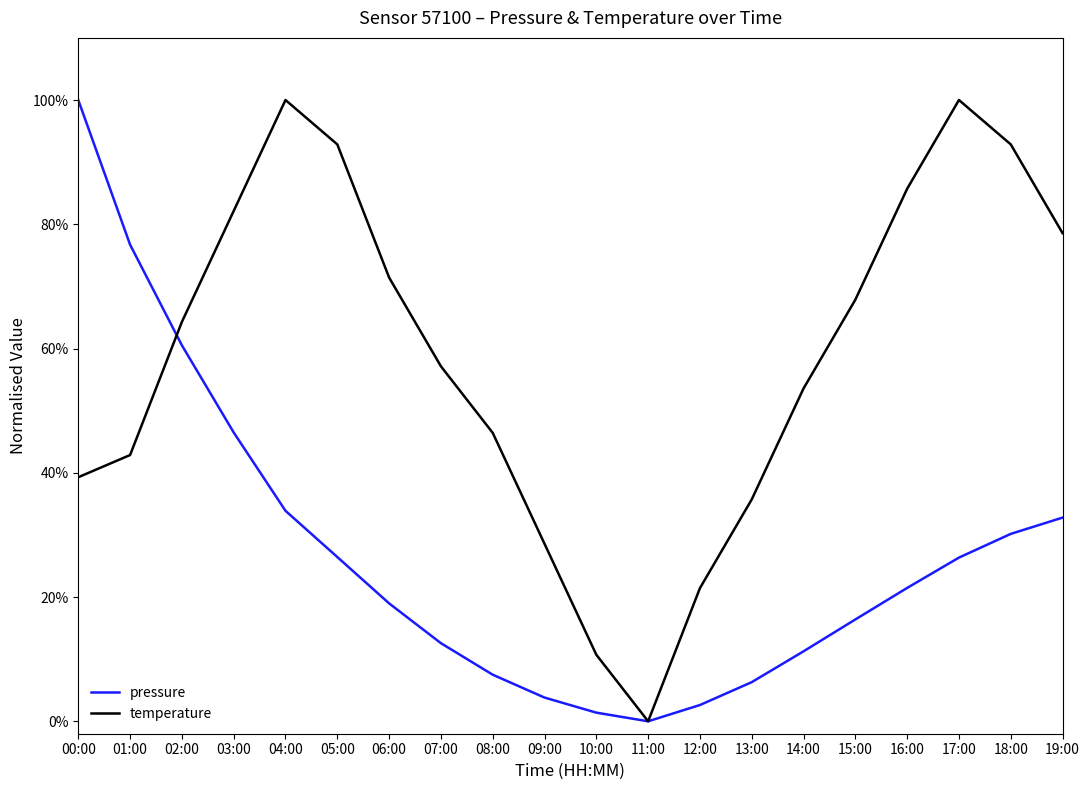

Is this an area chart (filled region under the line)?

No